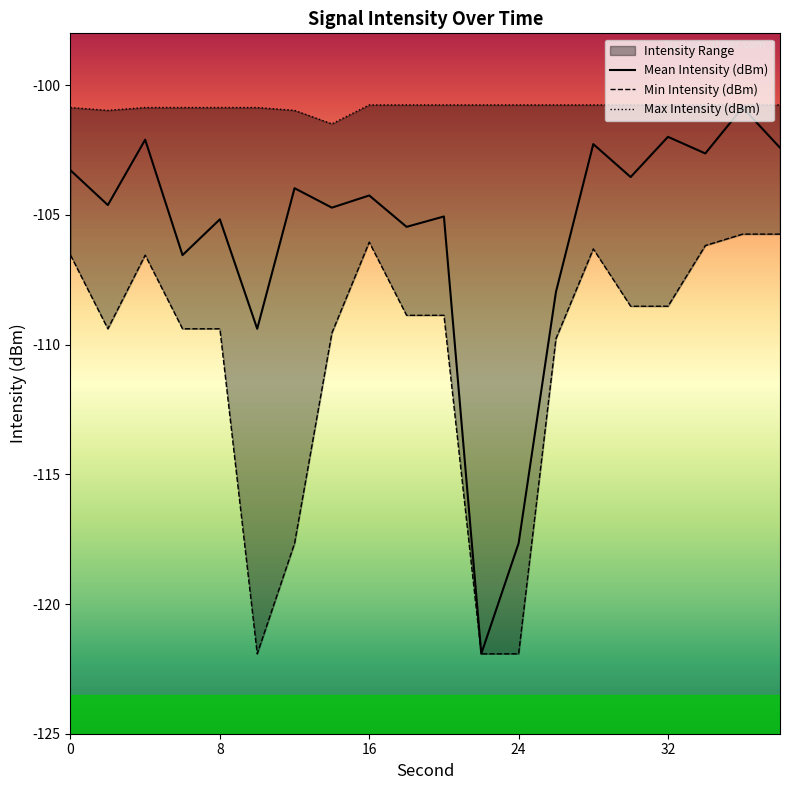

At 6, list the series in order from smallest to largest.

Min Intensity (dBm), Mean Intensity (dBm), Max Intensity (dBm)